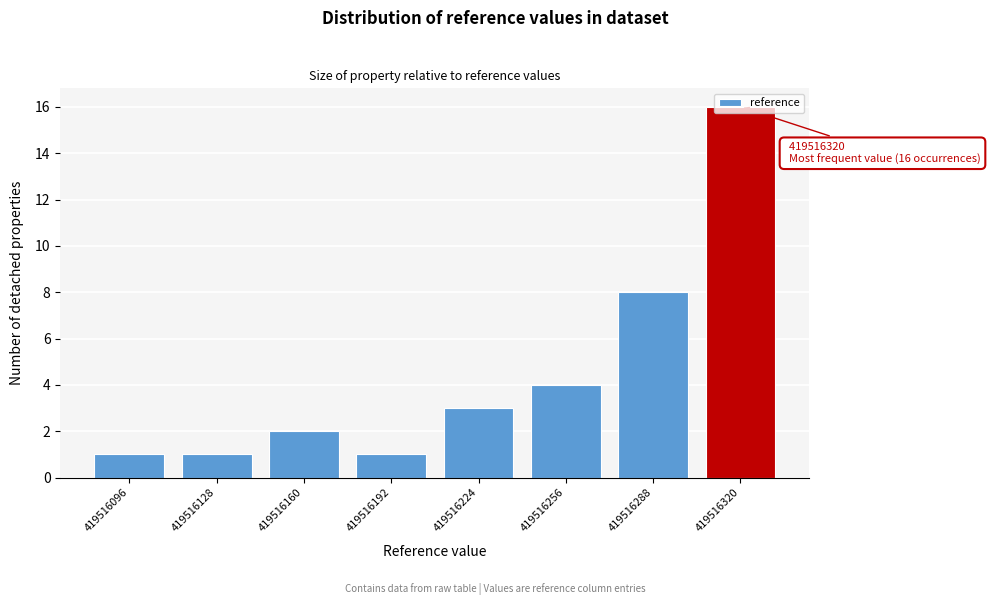

What value does the data have at 419516288?

8